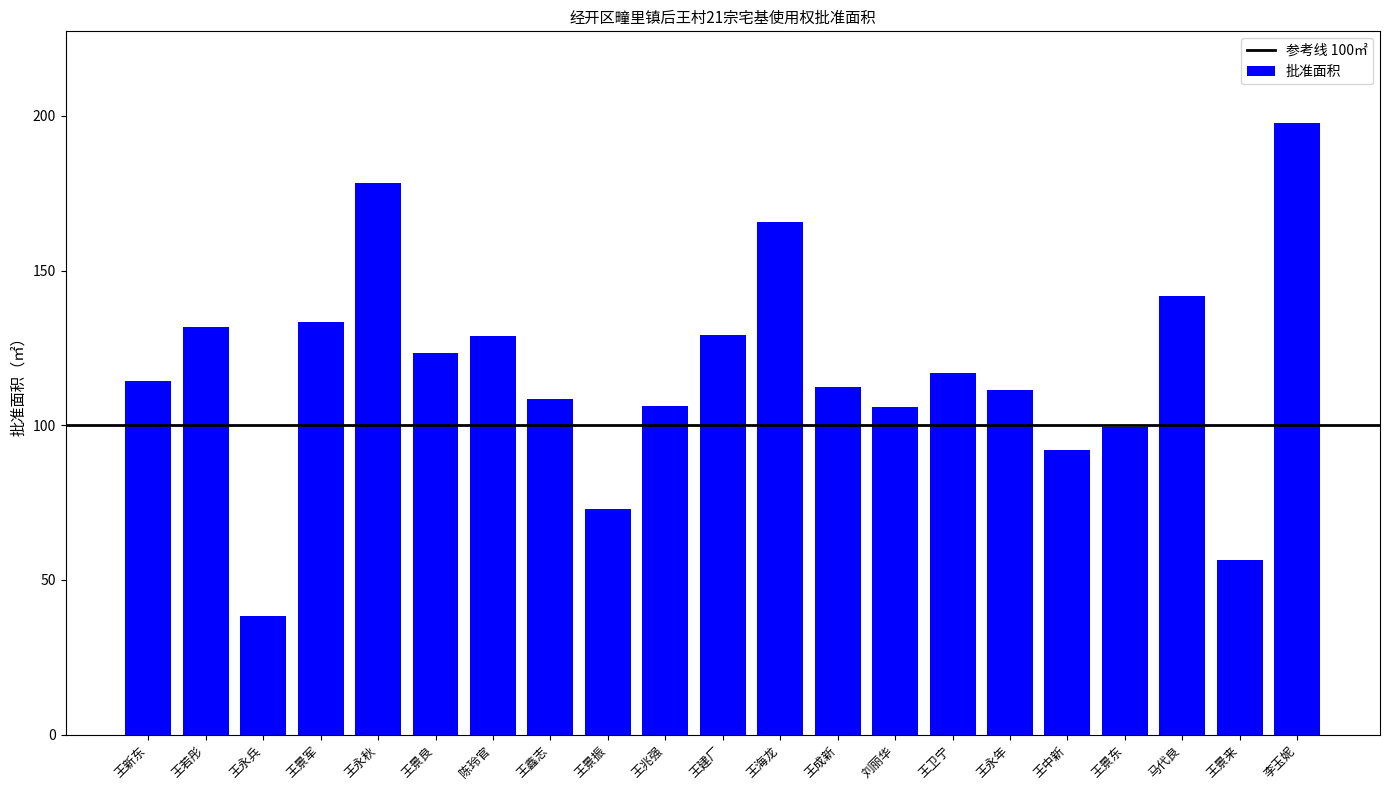

The chart shows a value of 196.9 at 王若彤. True or false?

False